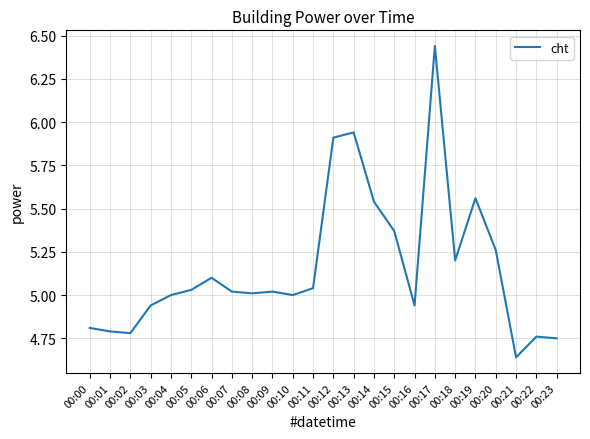

The value at 00:00 is 4.8. True or false?

True